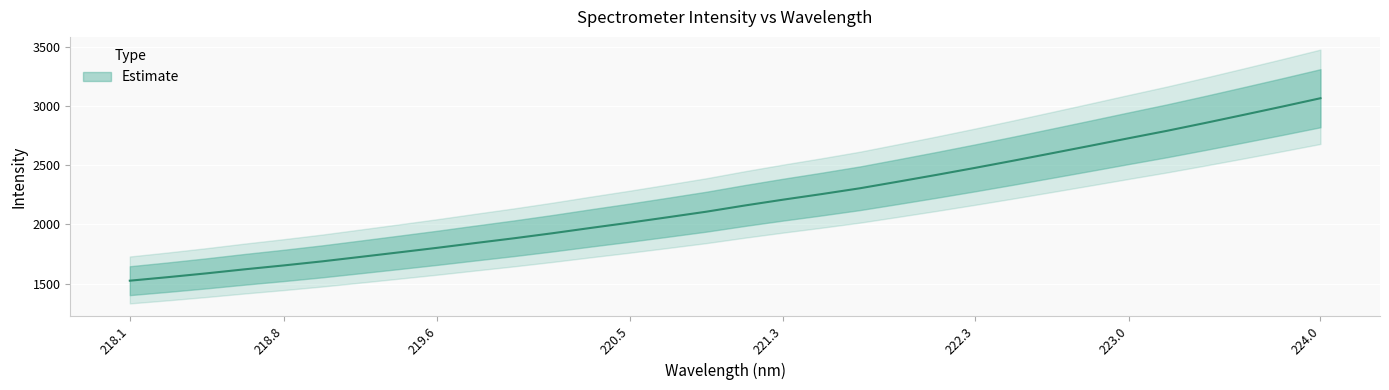

Rank the categories by value from highest to lowest.

223.9802, 223.7895, 223.5987, 223.408, 223.2172, 223.0264, 222.8355, 222.6447, 222.4538, 222.263, 222.0721, 221.8812, 221.6902, 221.4993, 221.3083, 221.1174, 220.9264, 220.7354, 220.5444, 220.3533, 220.1623, 219.9712, 219.7801, 219.589, 219.3979, 219.2067, 219.0156, 218.8244, 218.6332, 218.442, 218.2508, 218.0596